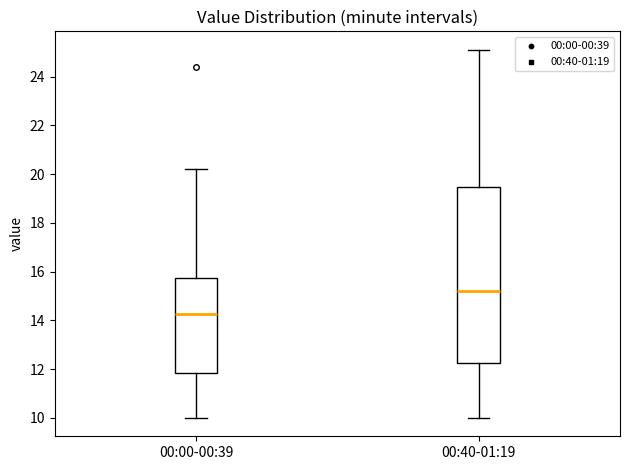

Which box's median line is the lowest?

00:00-00:39